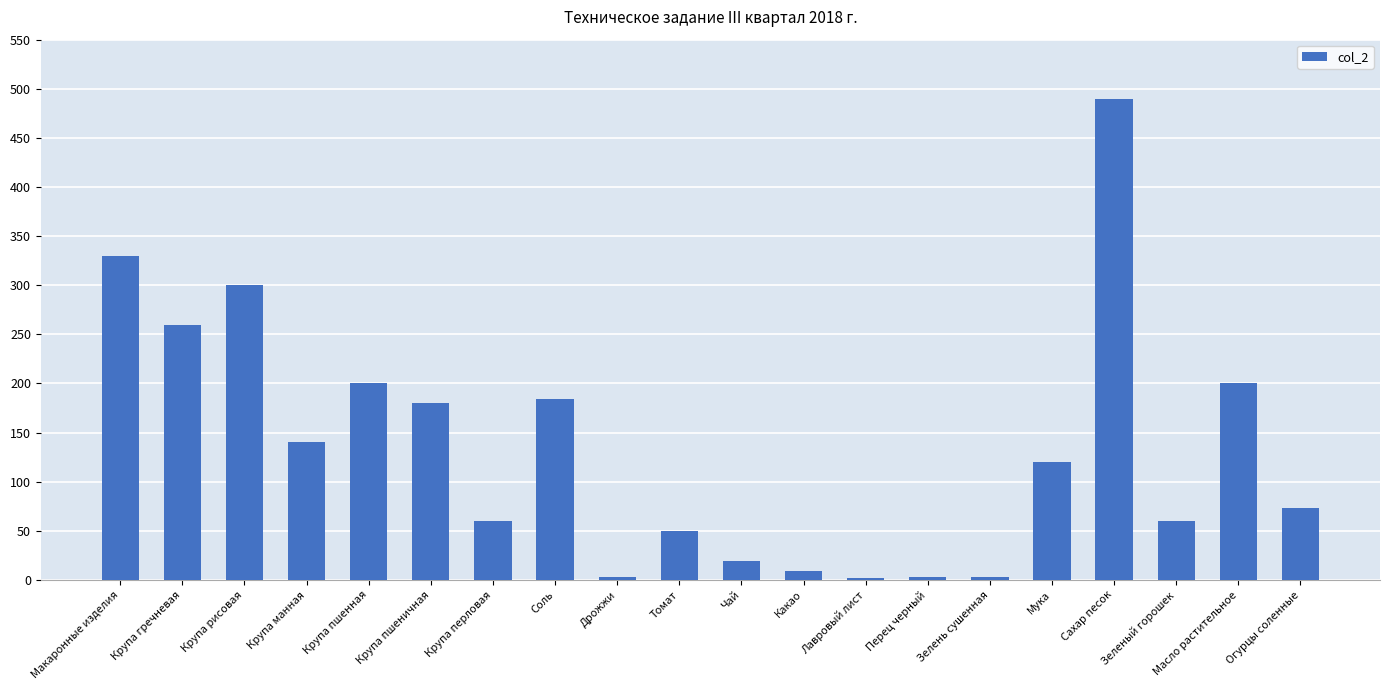

What is the label of the 6th bar from the right?

Зелень сушенная